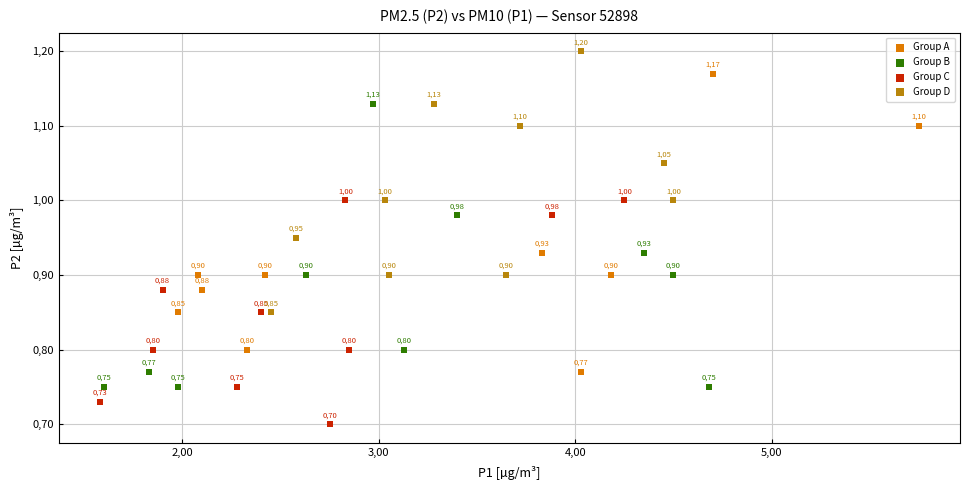

Which series reaches the maximum Y coordinate?

Group D